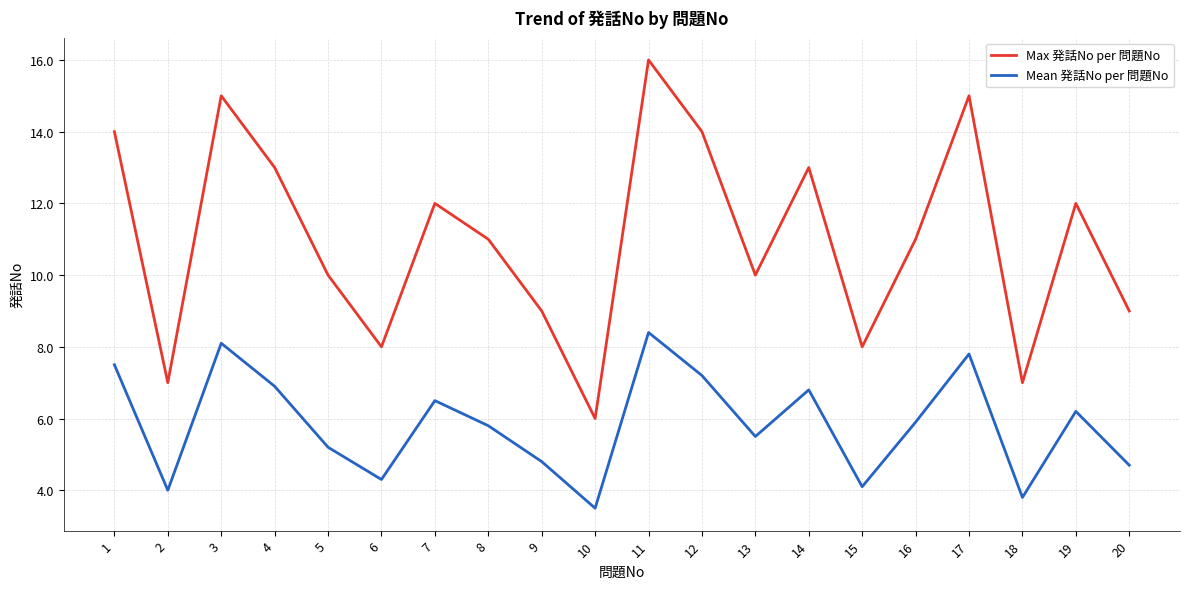

Which label corresponds to the smallest value in the chart?

10